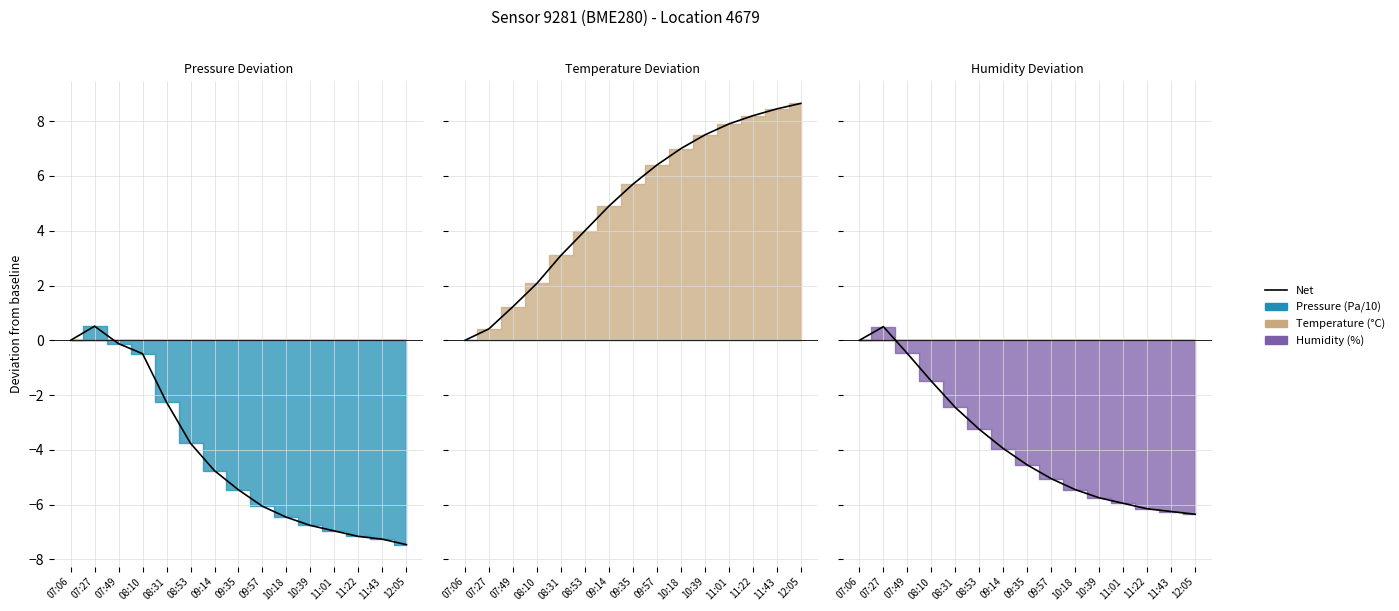

True or false: there are more than 1 points higher than both neighbors.

False